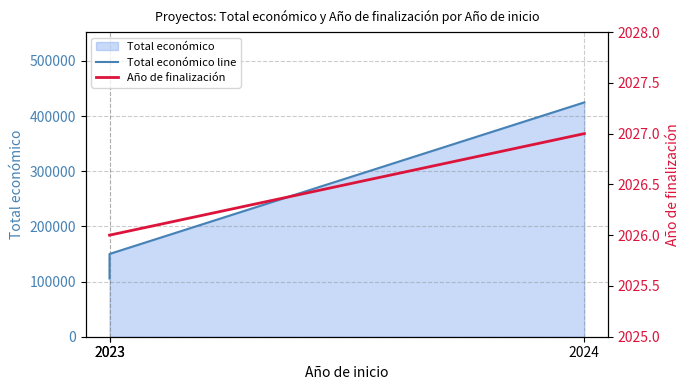

List the series in order of their peak value, lowest first.

Año de finalización, Total económico line